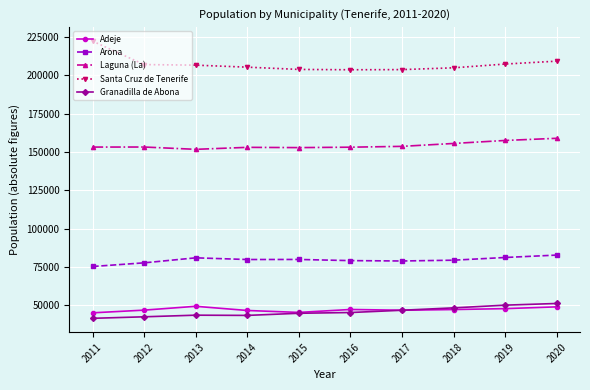

True or false: Granadilla de Abona has more than 0 points higher than both neighbors.

True